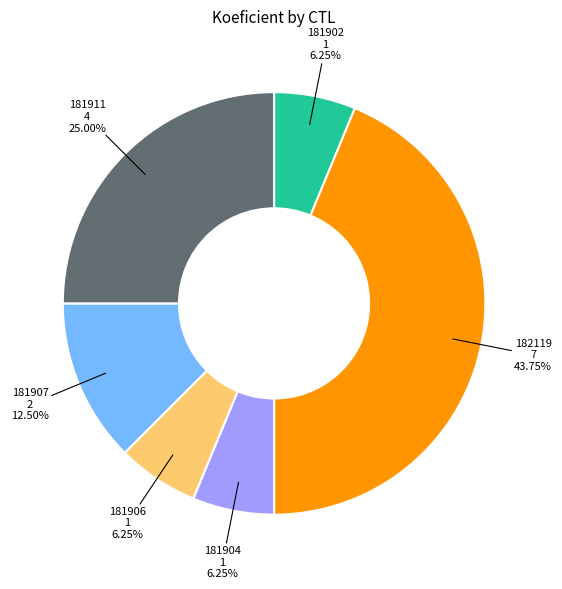

Which category has the biggest portion of the pie?

182119